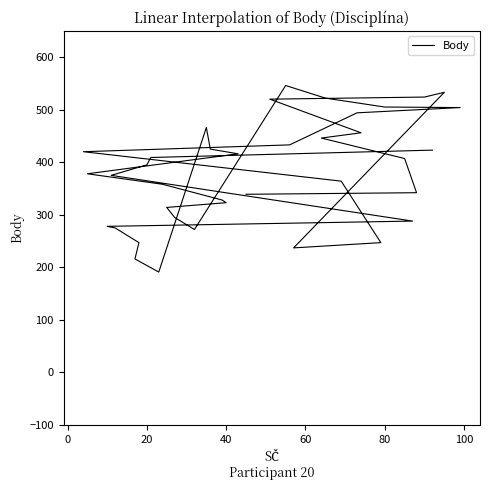

What is the value of the 14th point from the left?

378